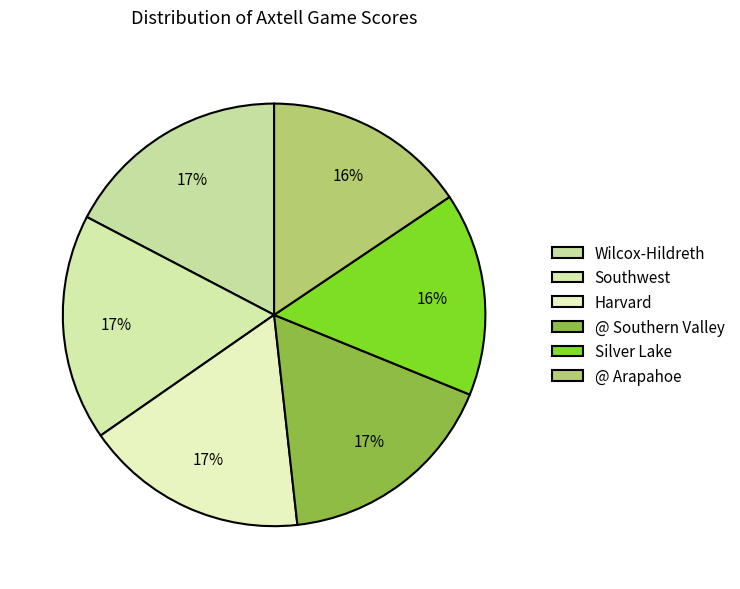

Is there any slice that represents more than half of the pie?

No